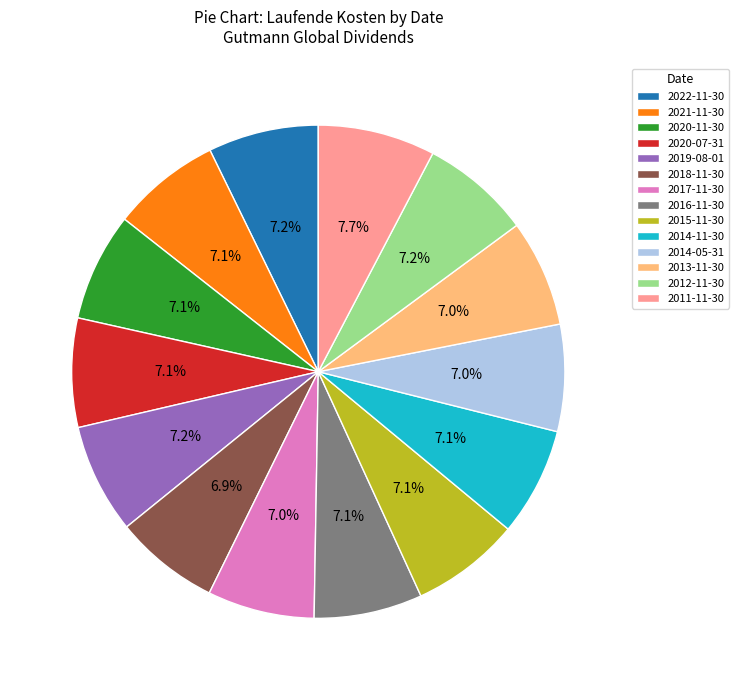

What is the ratio of the value at 2019-08-01 to the value at 2013-11-30?

1.0